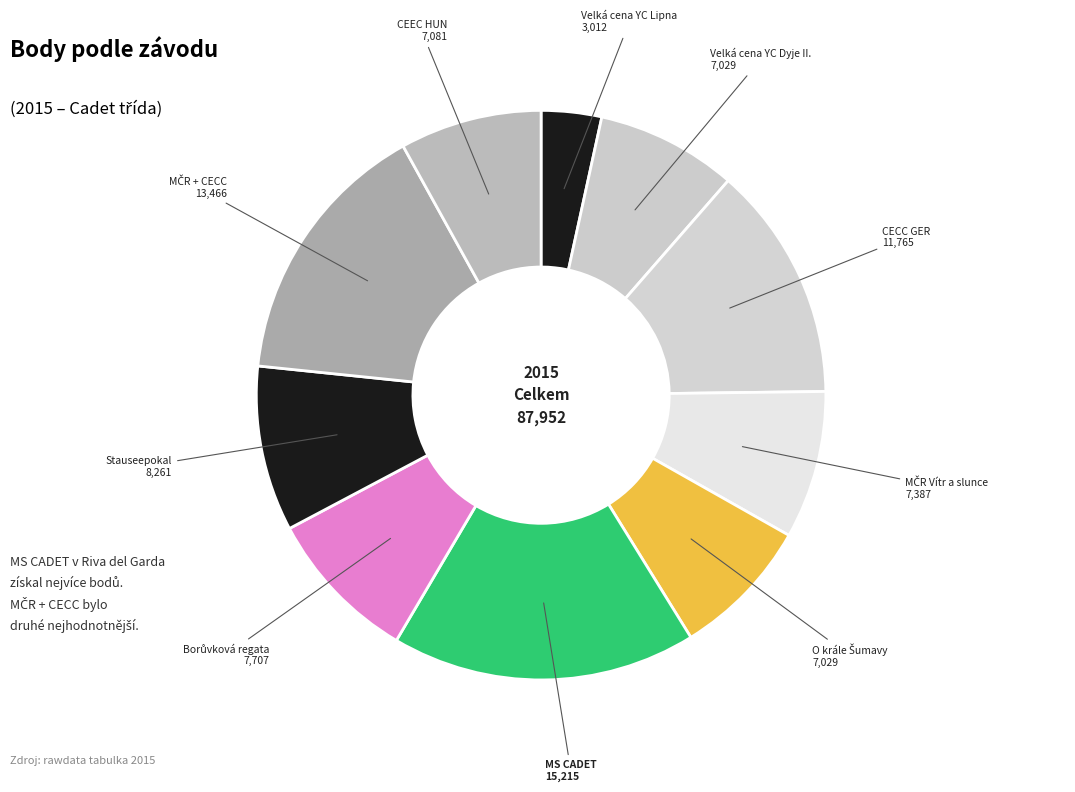

How many segments does this pie chart have?

10